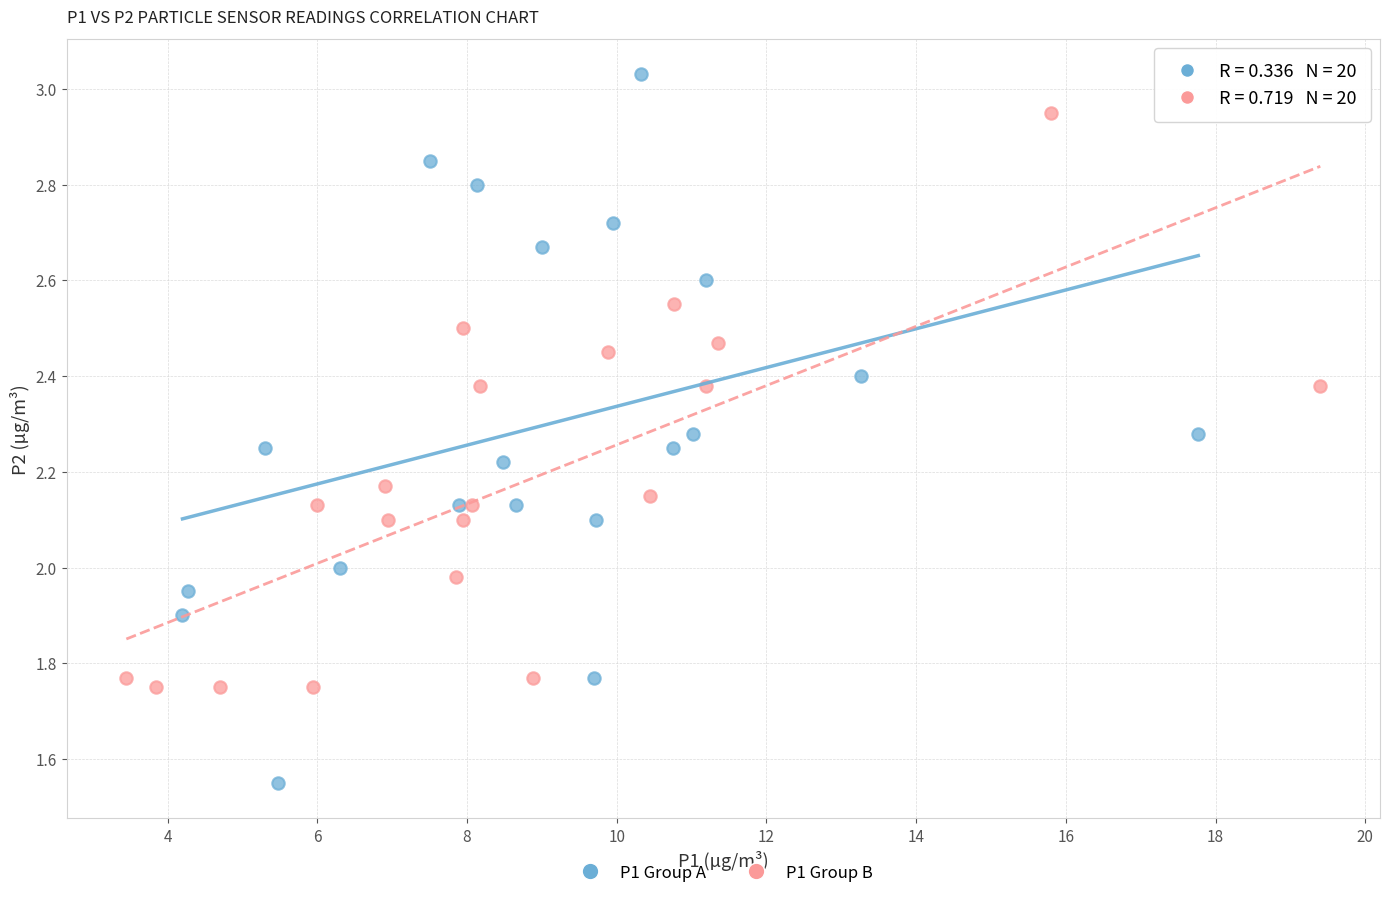

Which series reaches the minimum Y coordinate?

P1 Group A